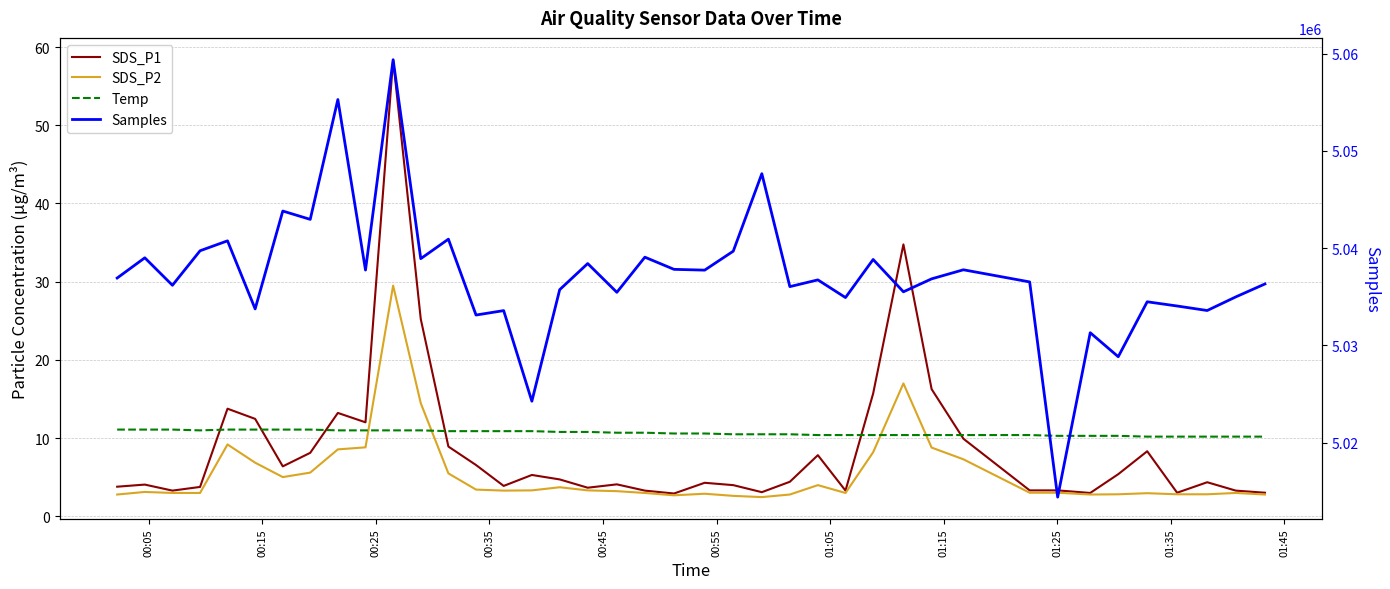

What is the minimum value for Samples?

5014403.0